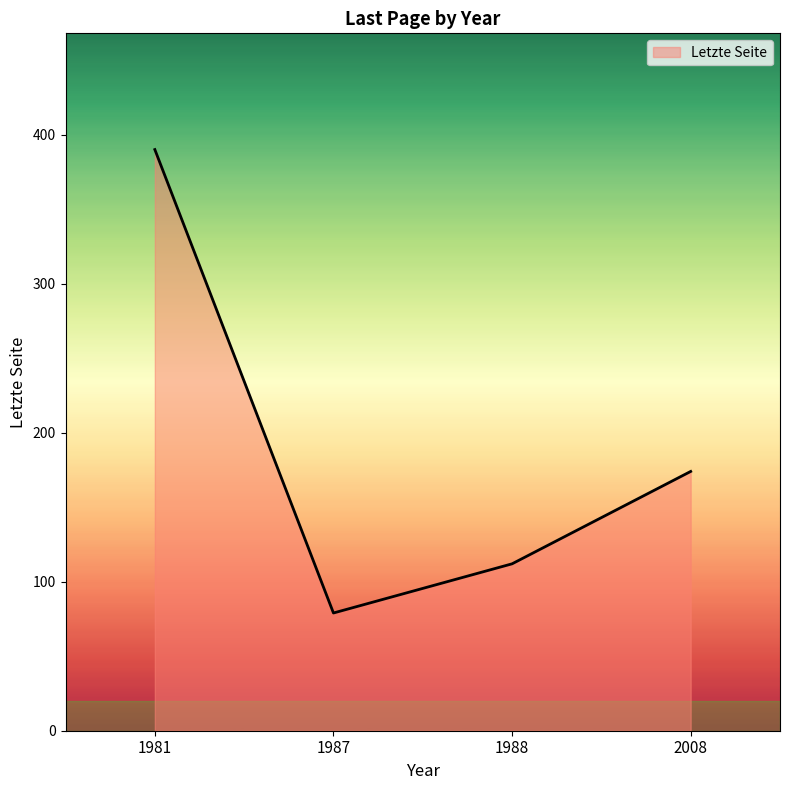

Rank the categories by value from highest to lowest.

1981, 2008, 1988, 1987